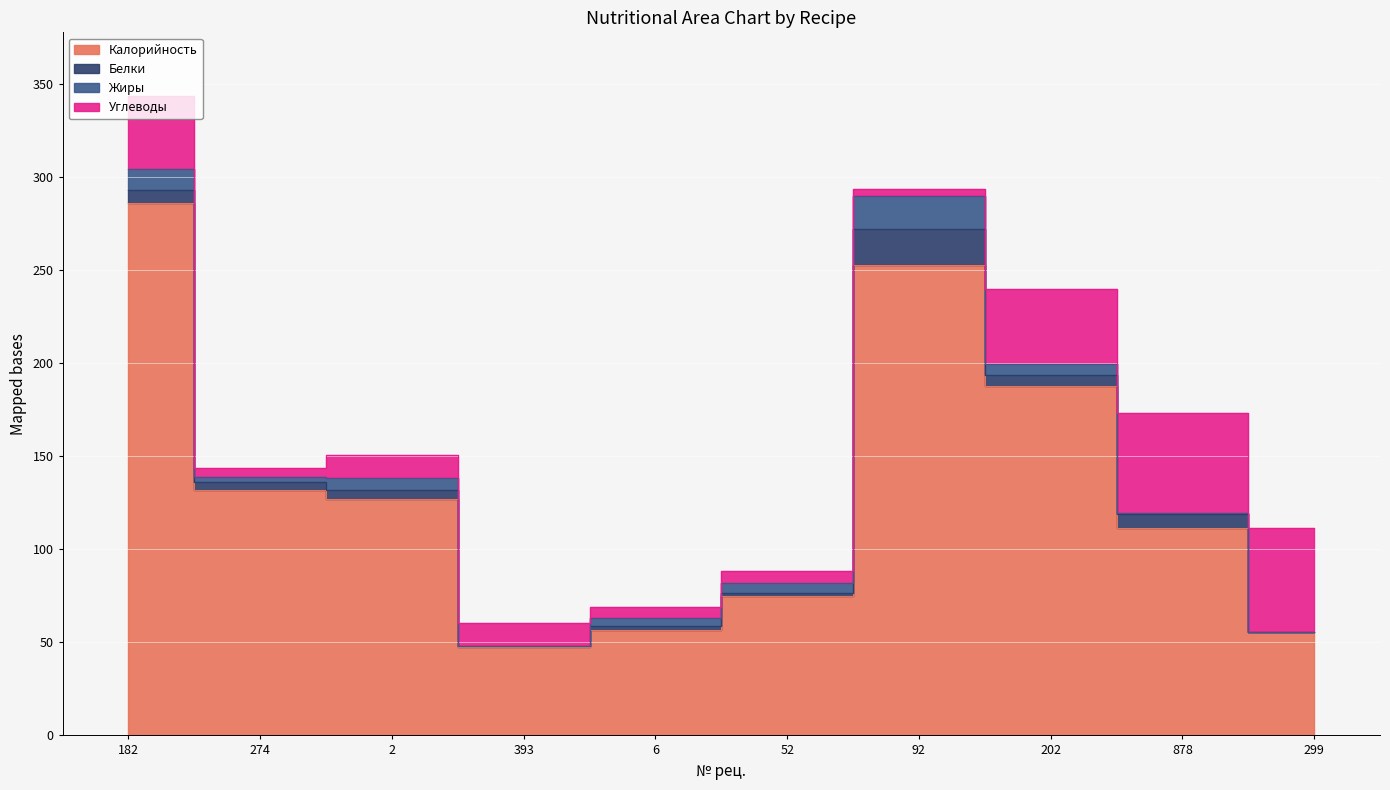

True or false: Углеводы has more than 1 interior local peaks.

True